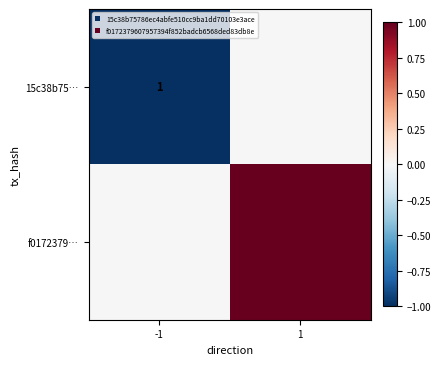

The 15c38b75… series shows 1 at -1. True or false?

True